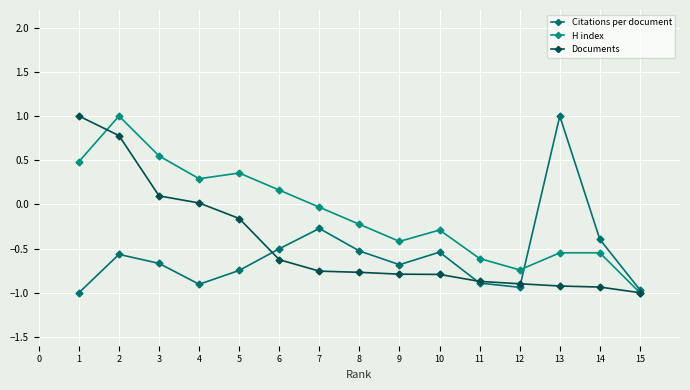

What is the approximate value of Documents at 6?

-0.6